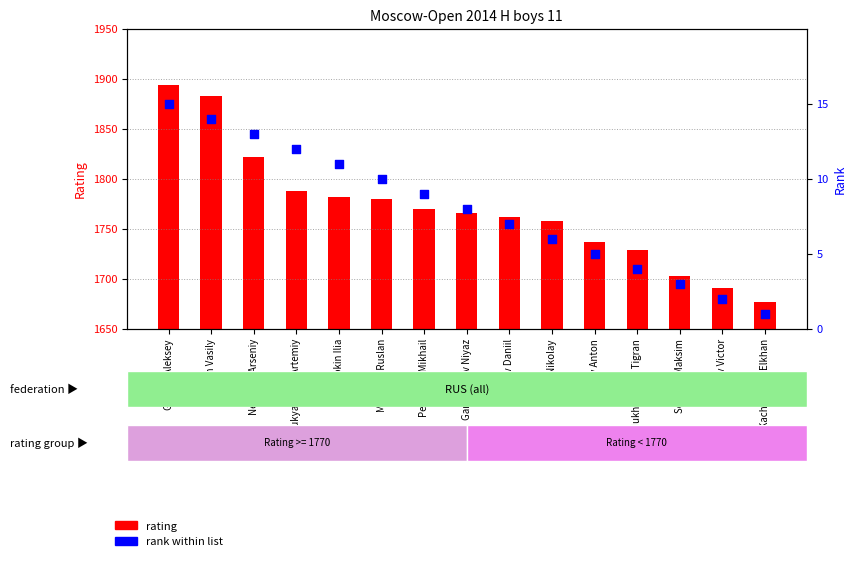

Which series reaches the maximum Y coordinate?

rating